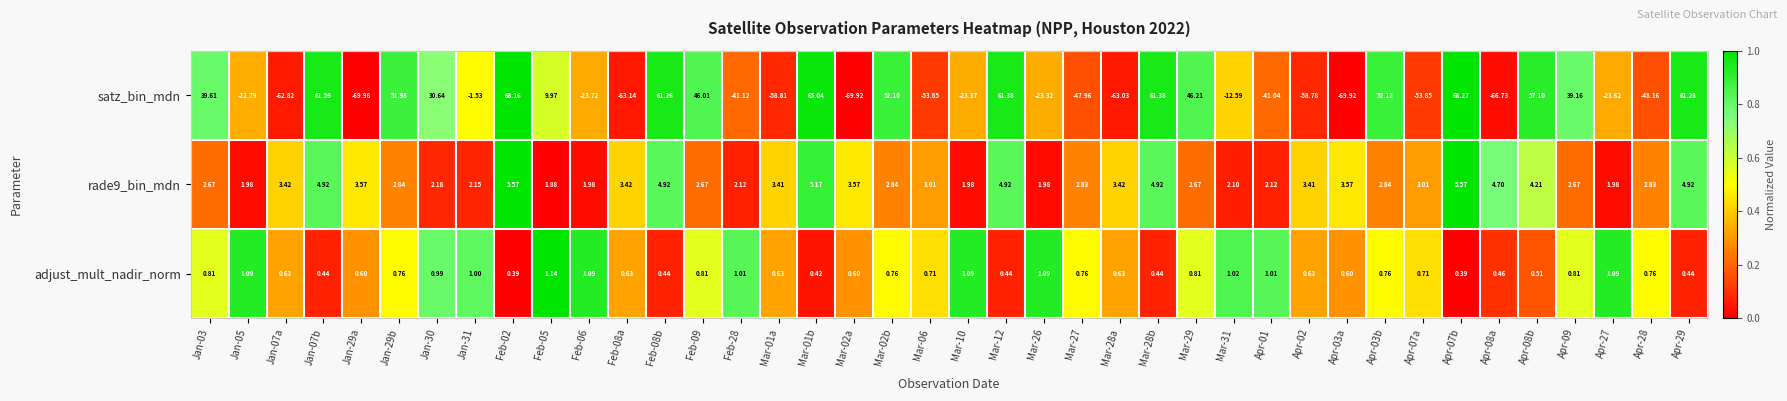

At which category does the chart reach its peak across all series?

Apr-07b